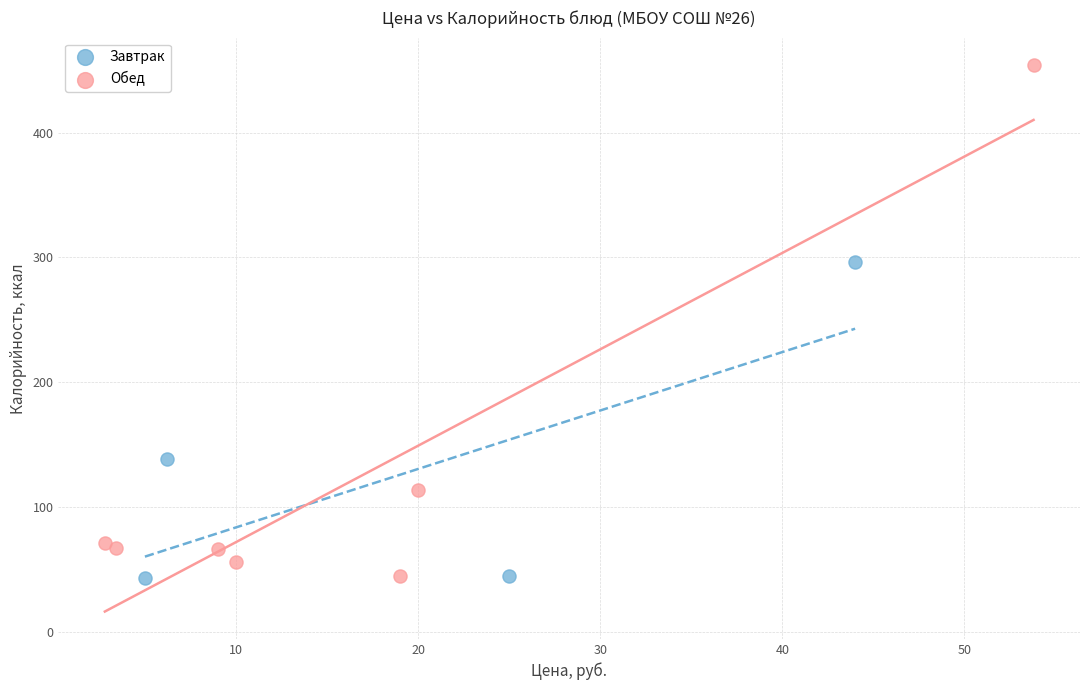

Which series has the widest spread of Y values?

Обед